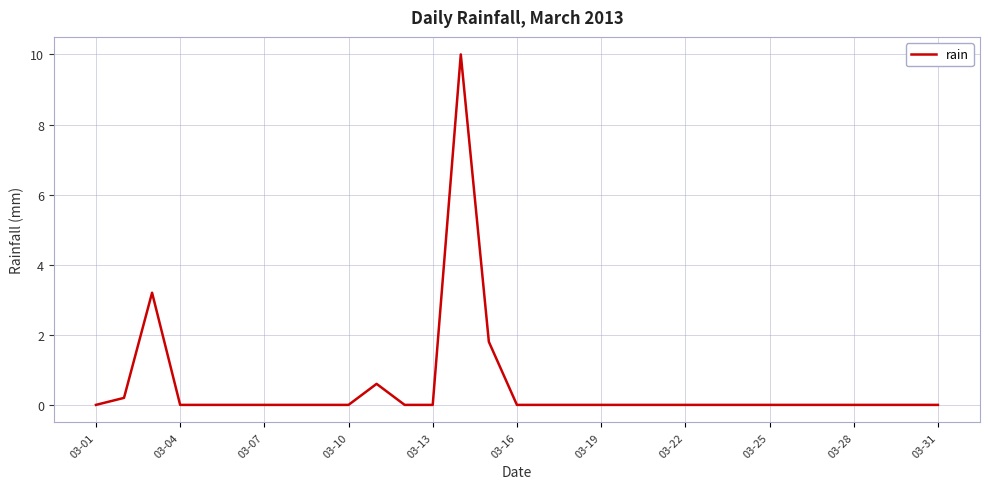

What is the maximum value shown in the chart?

10.0